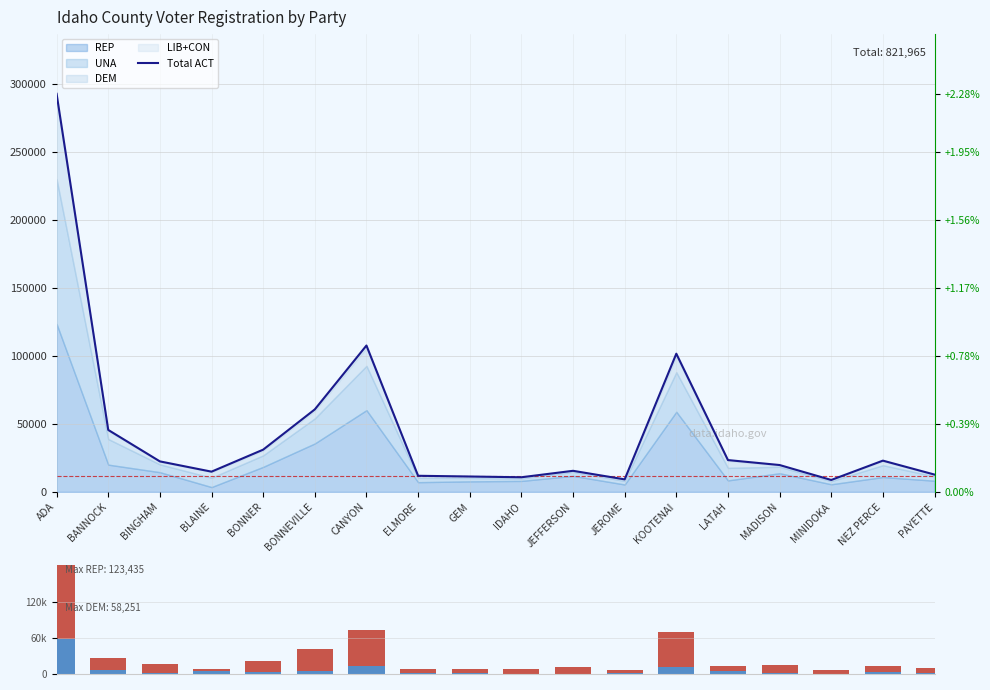

At which category does the chart reach its peak across all series?

ADA